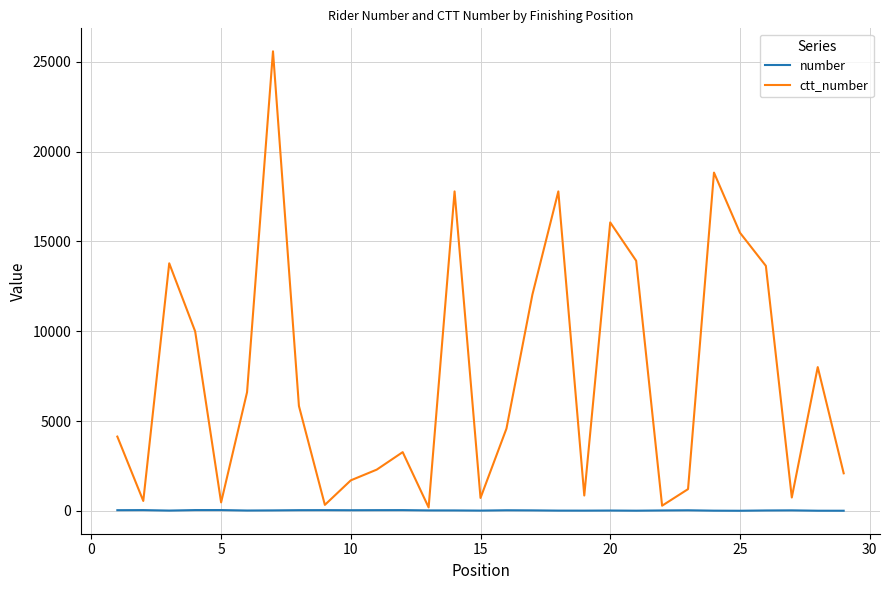

Rank the series by their maximum value, from lowest to highest.

number, ctt_number